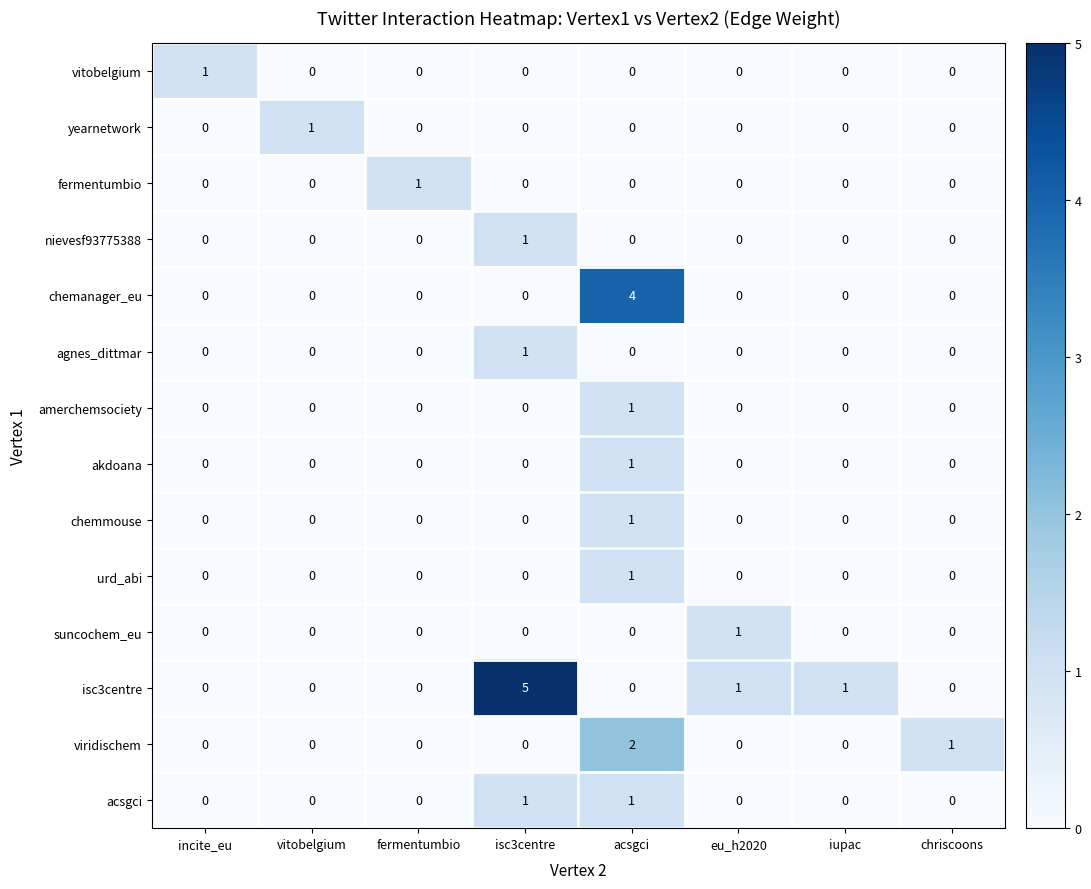

The value of acsgci at iupac is 0. True or false?

True